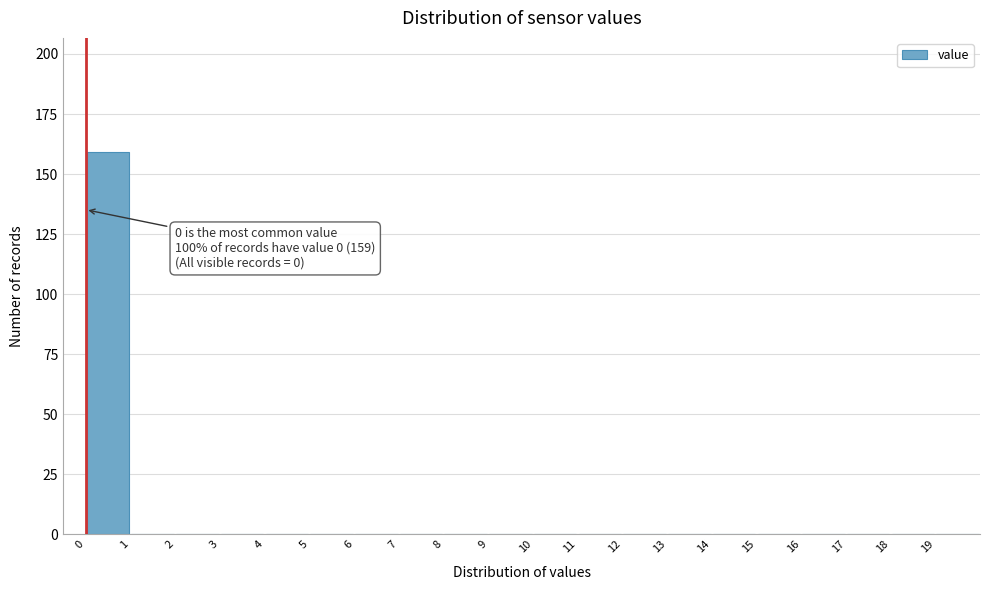

Over which range of the x-axis is the bar tallest?

0 to 1